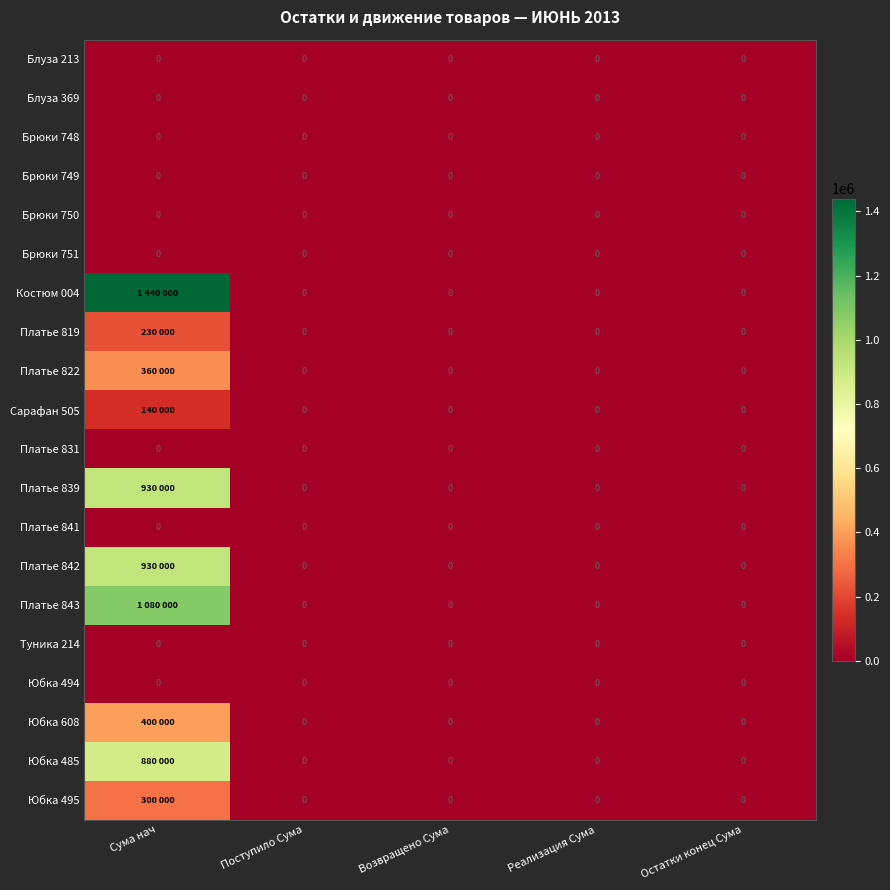

How many series are shown in this chart?

20